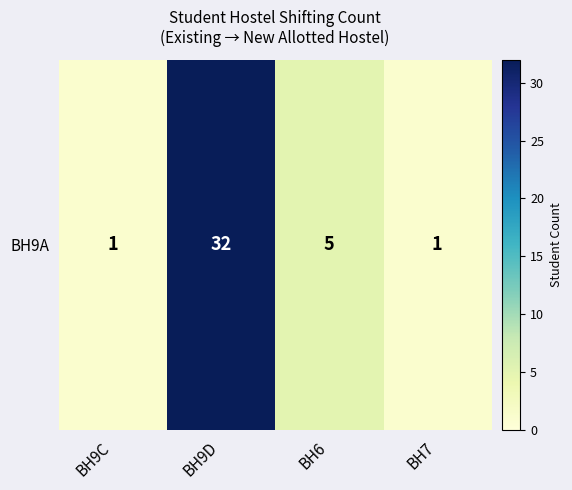

Approximately how many times larger is the value at BH7 compared to BH6?

0.2